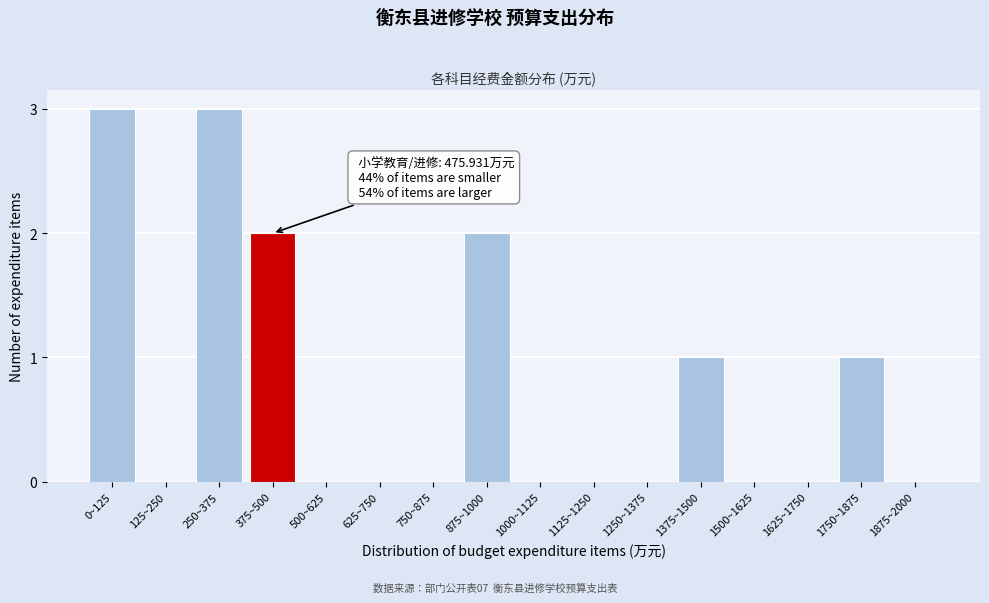

Reading left to right, extract all data points from this chart.

0~125=3	125~250=0	250~375=3	375~500=2	500~625=0	625~750=0	750~875=0	875~1000=2	1000~1125=0	1125~1250=0	1250~1375=0	1375~1500=1	1500~1625=0	1625~1750=0	1750~1875=1	1875~2000=0